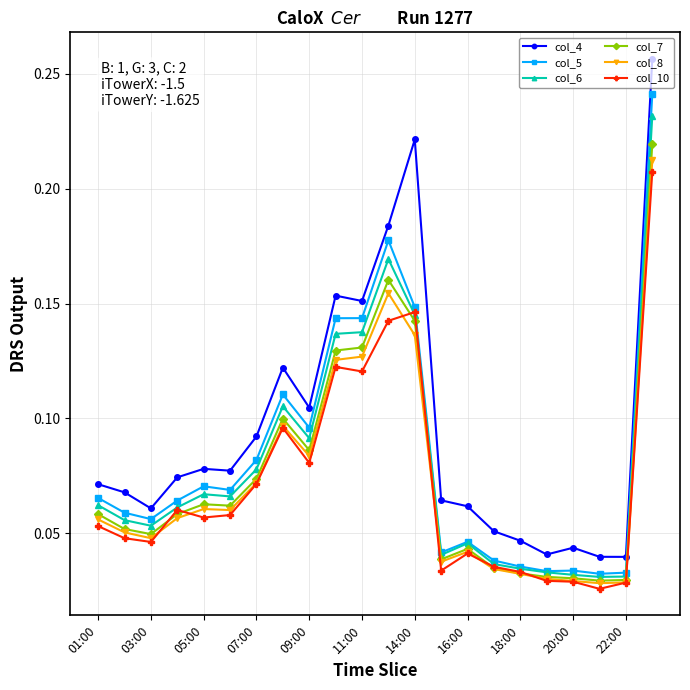

Which series has the widest spread of values?

col_4